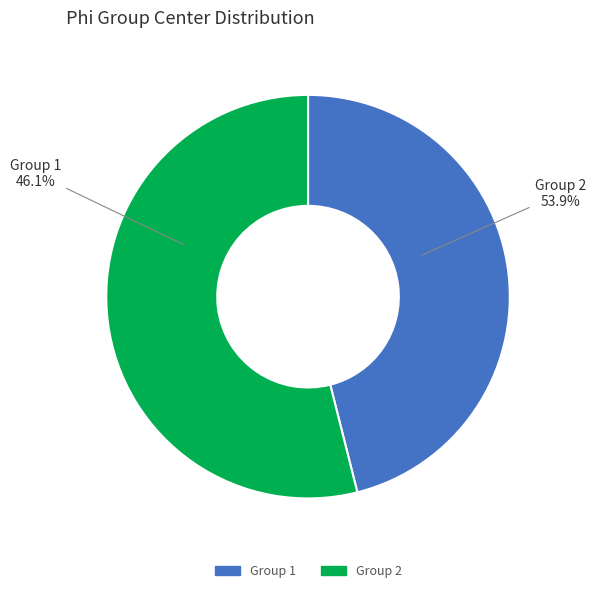

Combined, do 2 and 1 account for over 50%?

Yes